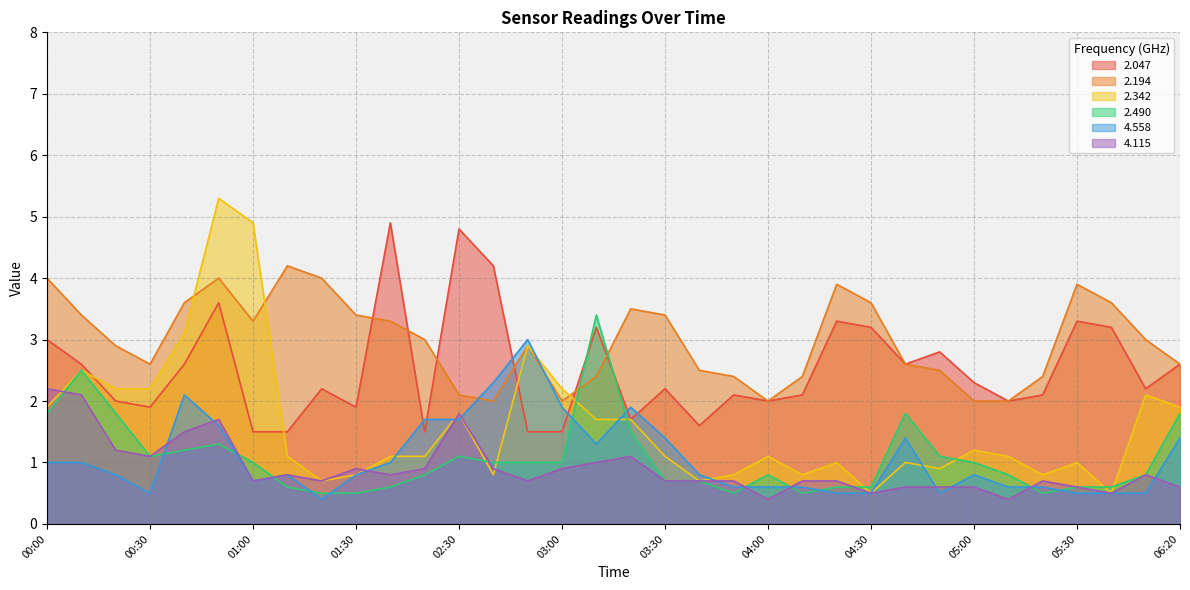

Which series has the largest total across all categories?

2.194